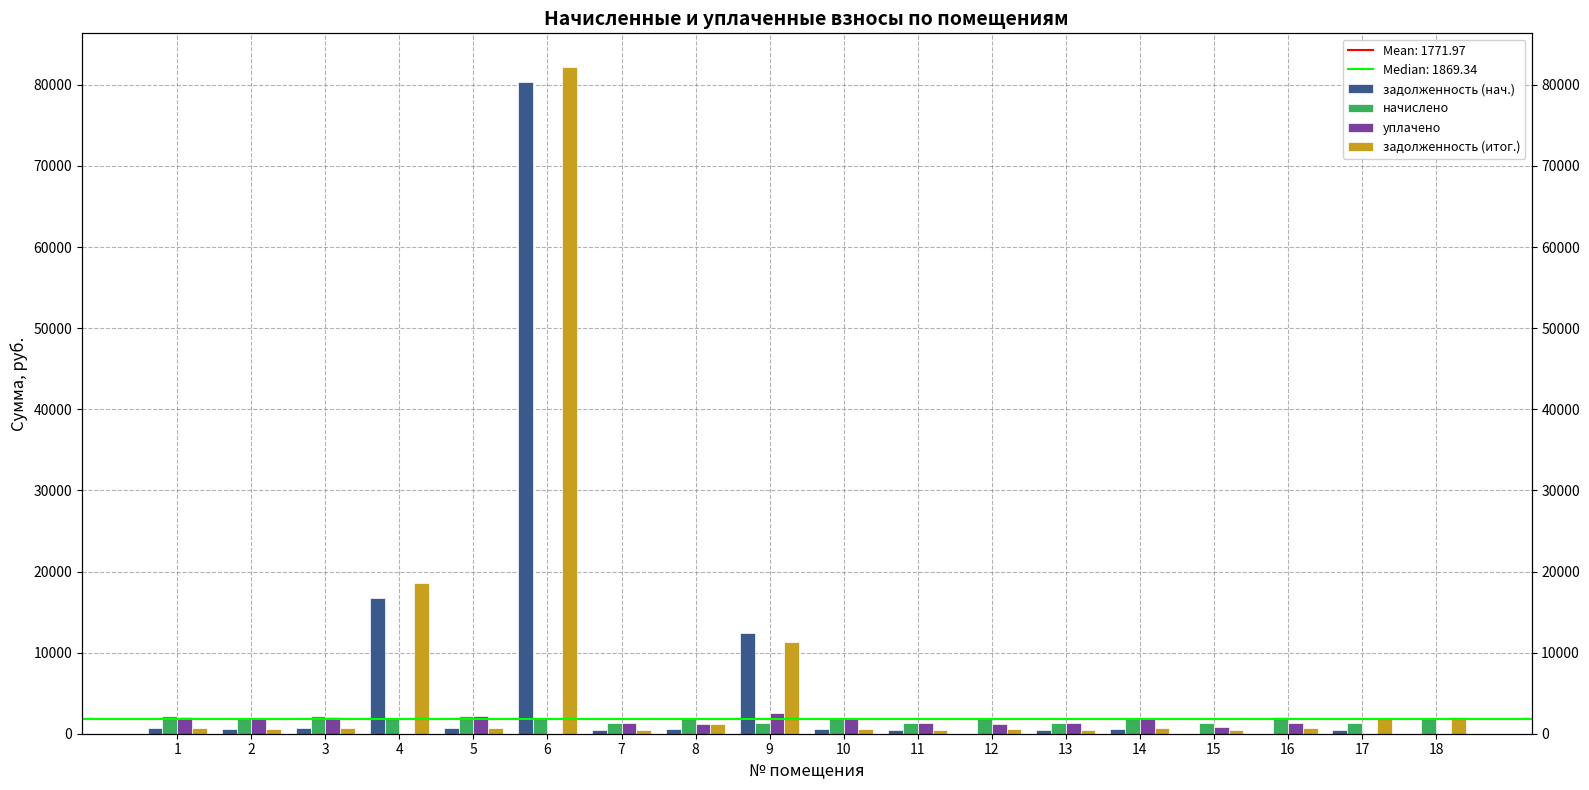

At 6, list the series in order from largest to smallest.

задолженность (итог.), задолженность (нач.), начислено, уплачено